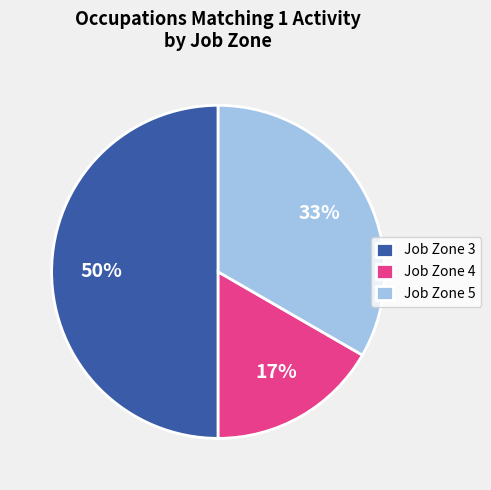

Combined, do Job Zone 4 and Job Zone 3 account for over 50%?

Yes